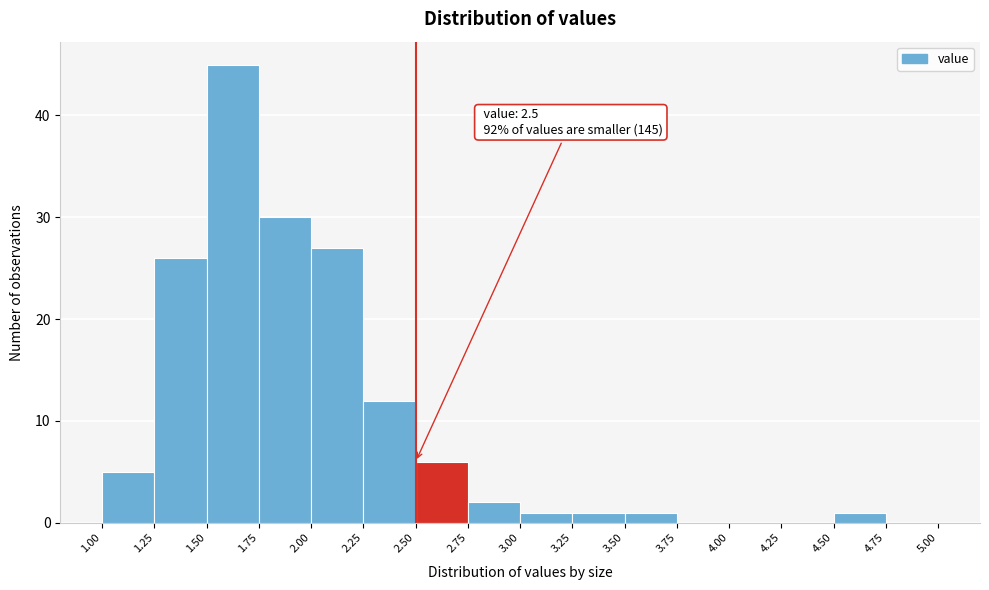

Over which range of the x-axis is the bar tallest?

1.50 to 1.75